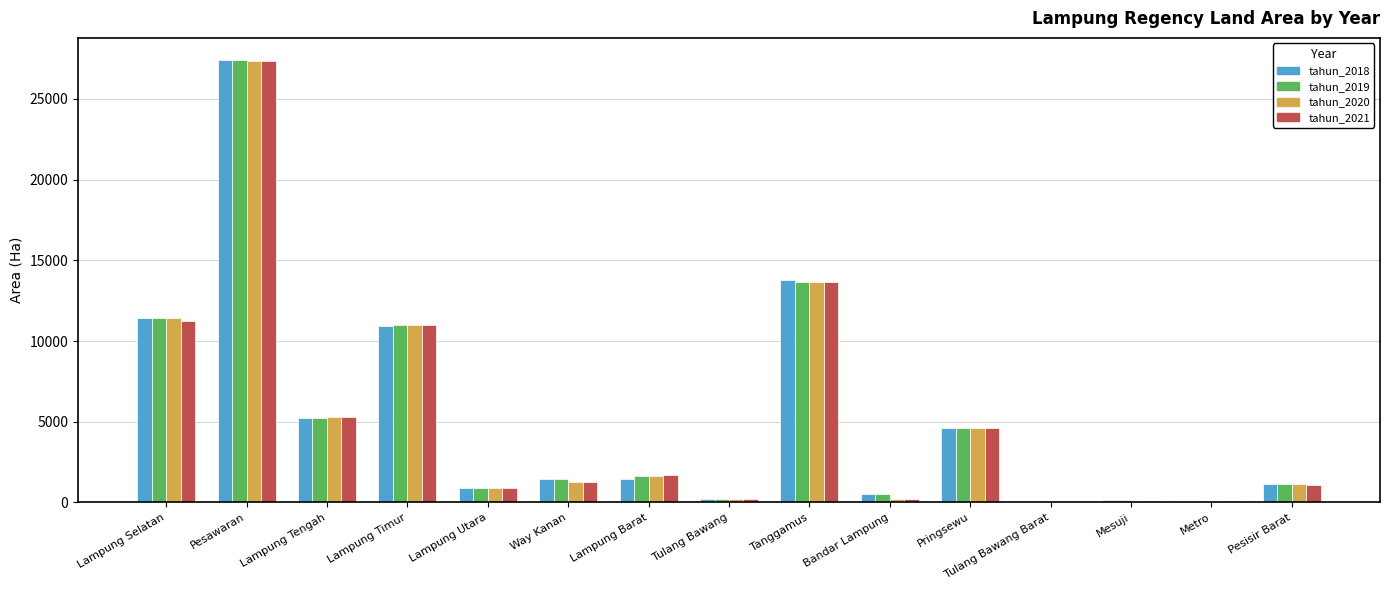

At which category is the sum across all series the highest?

Pesawaran